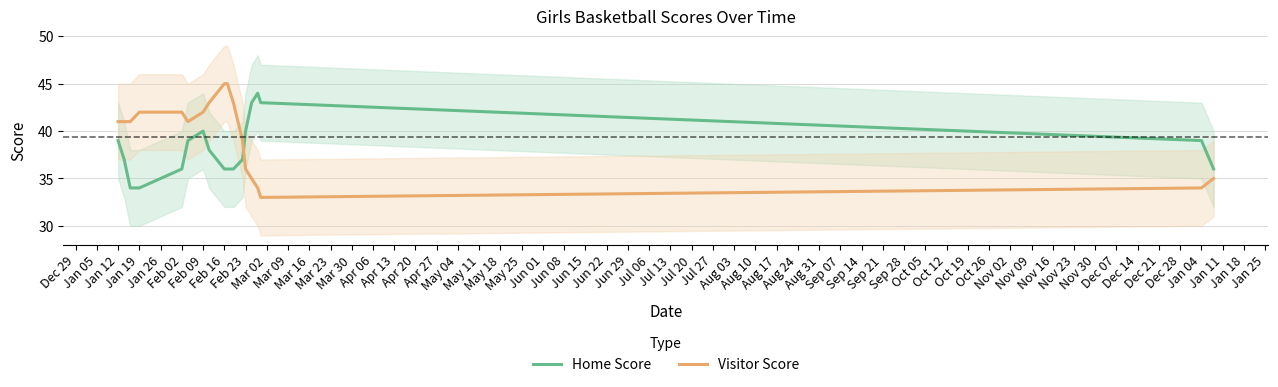

How many times do Visitor Score and Home Score cross each other?

1